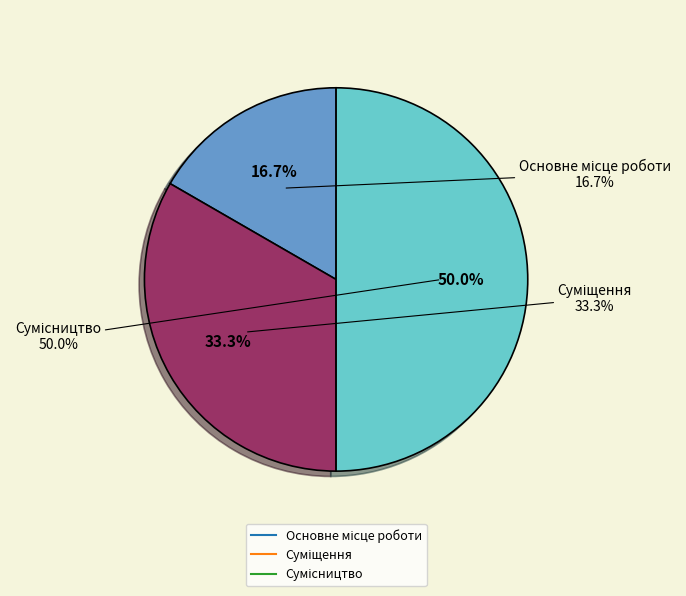

Which category has the smallest portion of the pie?

Основне місце роботи